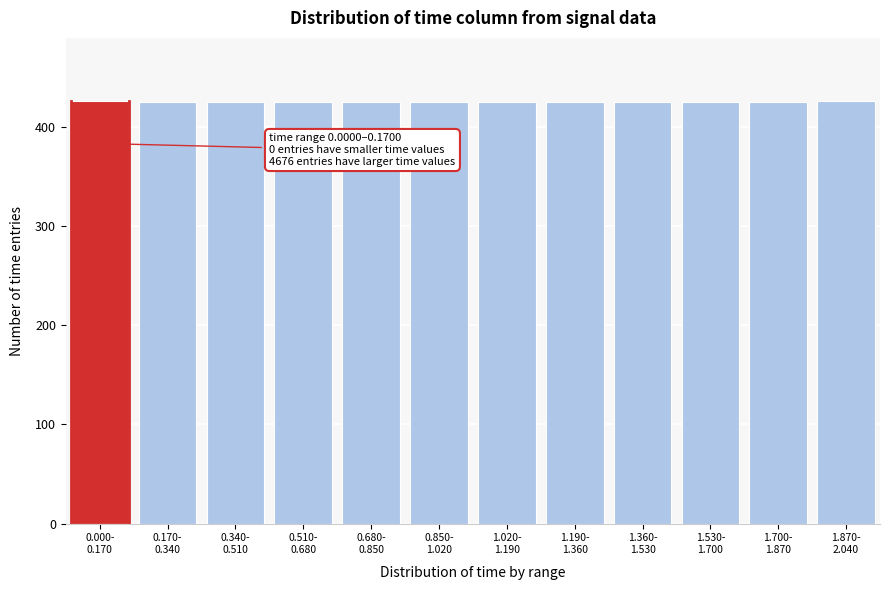

What is the sum of all values?

5102